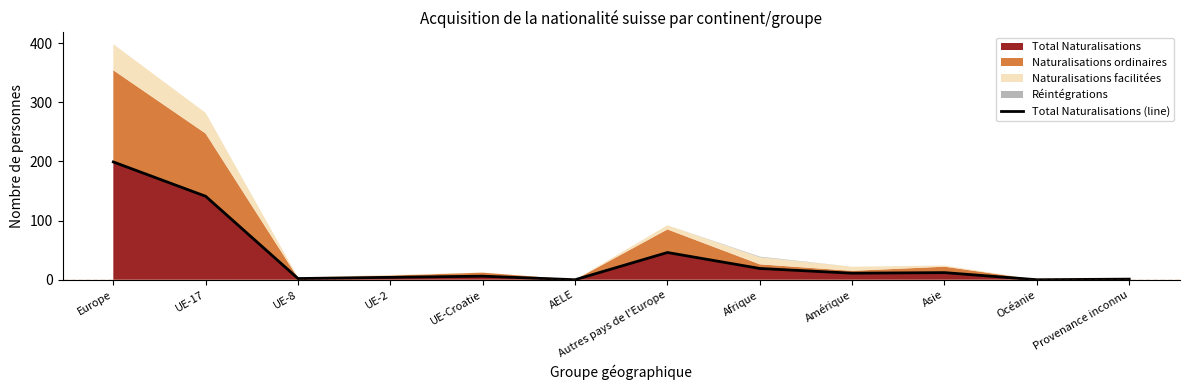

Reading left to right, extract all data points from this chart.

199	141	2	4	6	0	46	19	11	12	0	1